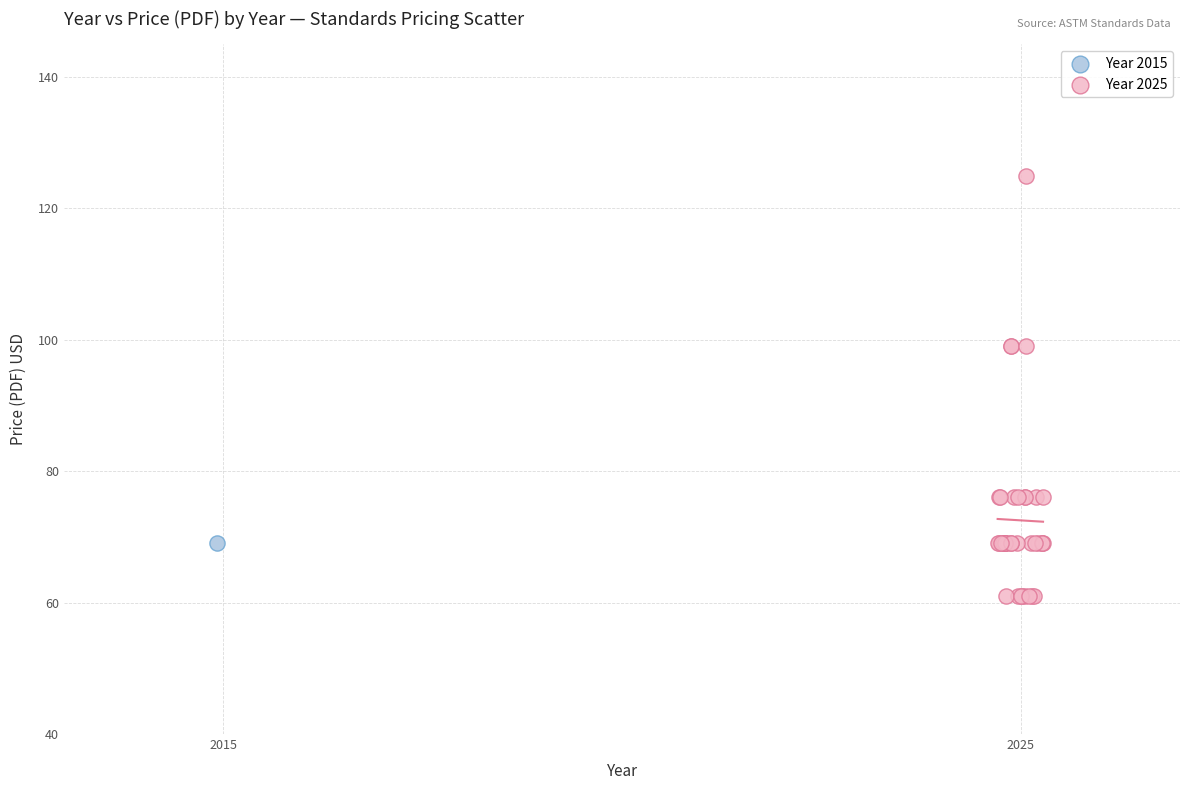

What are all the series names shown in the legend?

Year 2015, Year 2025